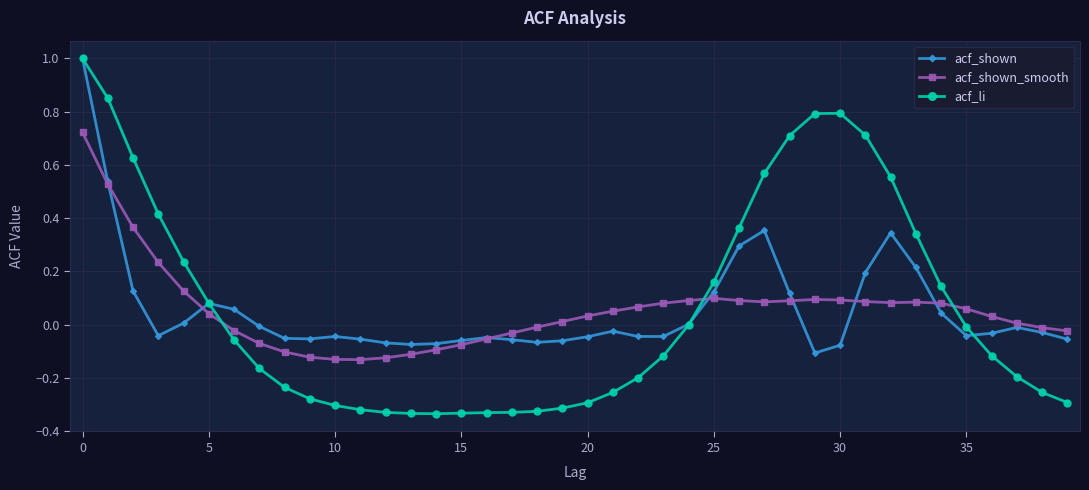

Count the number of data series in this chart.

3